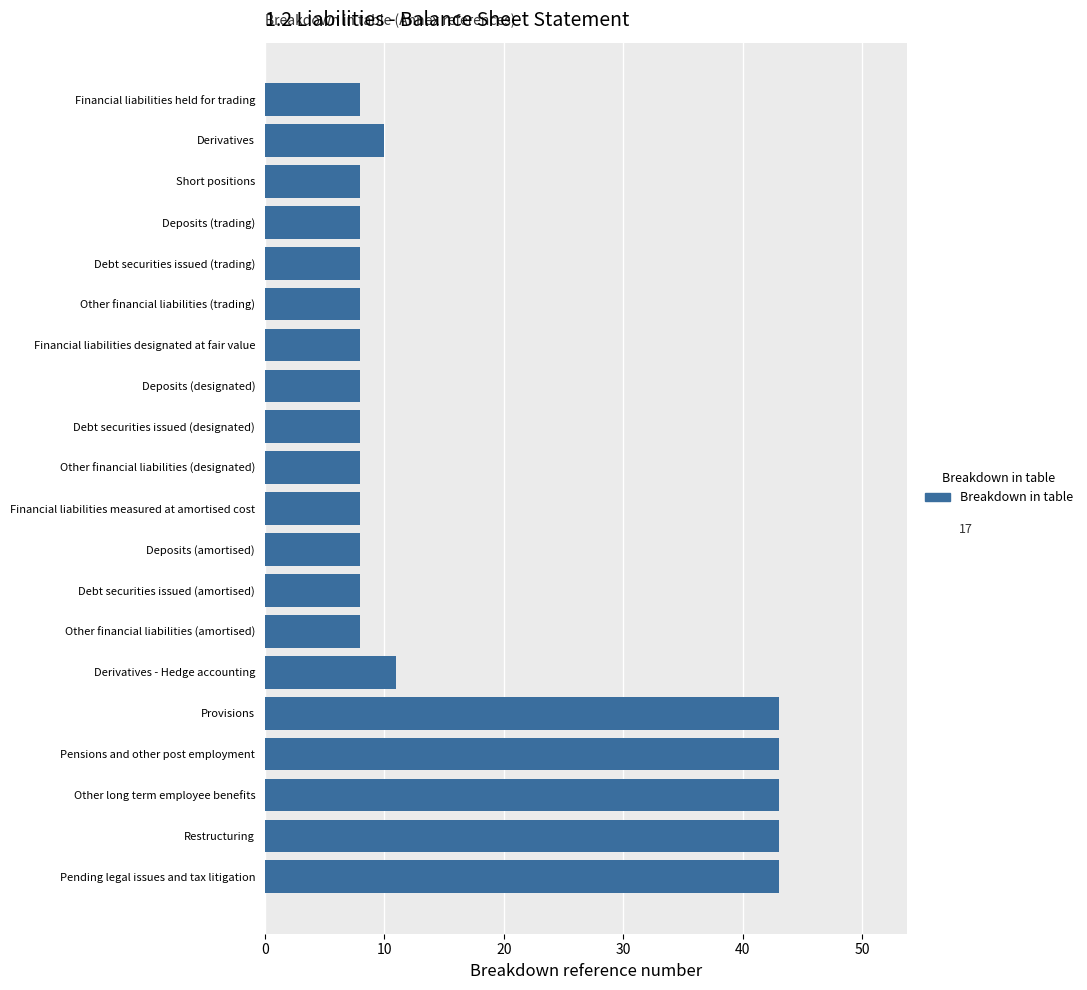

Reading top to bottom, list all the values displayed in this chart.

Financial liabilities held for trading=8	Derivatives=10	Short positions=8	Deposits (trading)=8	Debt securities issued (trading)=8	Other financial liabilities (trading)=8	Financial liabilities designated at fair value=8	Deposits (designated)=8	Debt securities issued (designated)=8	Other financial liabilities (designated)=8	Financial liabilities measured at amortised cost=8	Deposits (amortised)=8	Debt securities issued (amortised)=8	Other financial liabilities (amortised)=8	Derivatives - Hedge accounting=11	Provisions=43	Pensions and other post employment=43	Other long term employee benefits=43	Restructuring=43	Pending legal issues and tax litigation=43